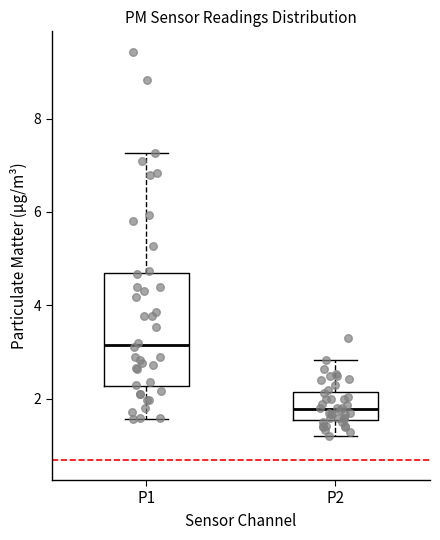

Where does the upper whisker of the box for P1 end on the y-axis? The values are not printed on the chart, so give them approximately, as read against the axis.

7.2